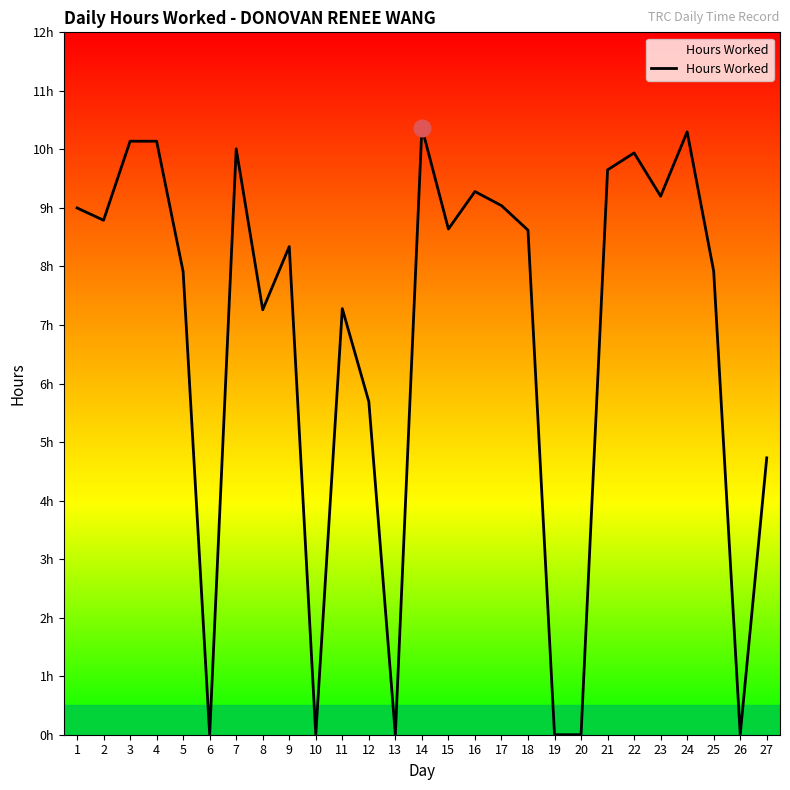

How many points are higher than both their immediate neighbors (excluding endpoints)?

7